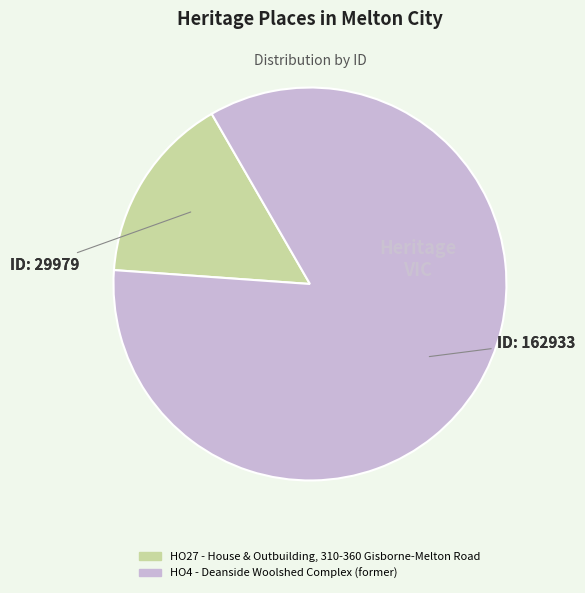

How many slices are in this pie chart?

2